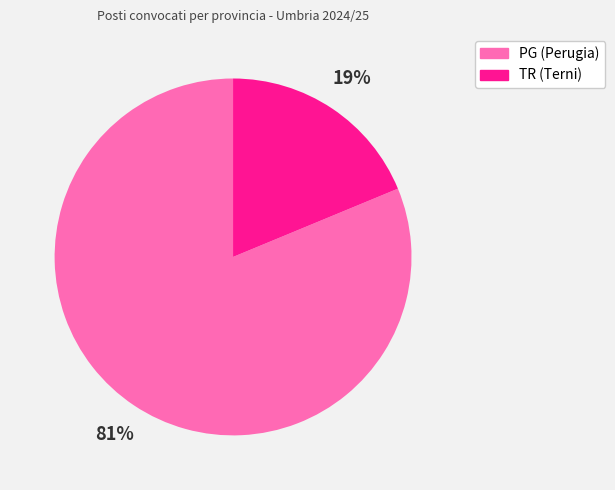

Which has a higher value, PG (Perugia) or TR (Terni)?

PG (Perugia)